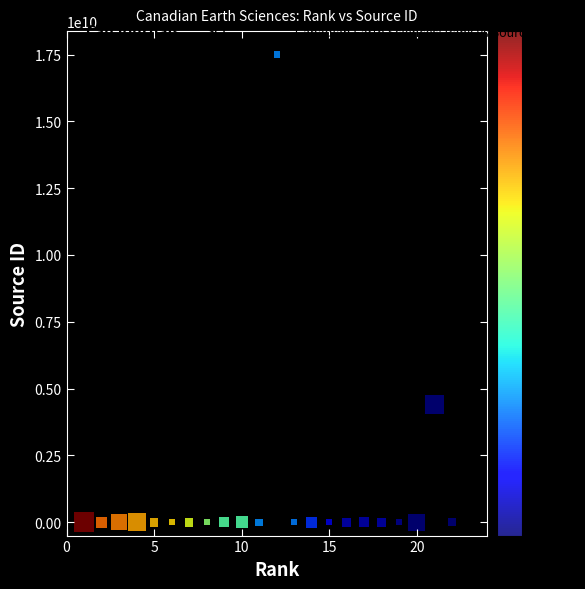

What Y value in the scatter plot is closest to 8750084121?

4400151735